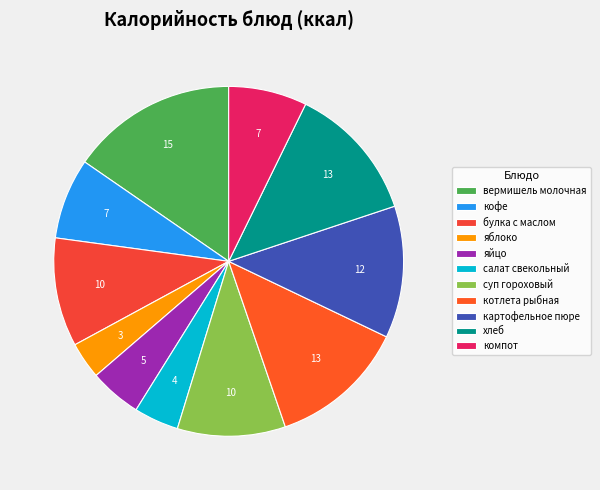

To the nearest percent, what portion does салат свекольный represent?

4%